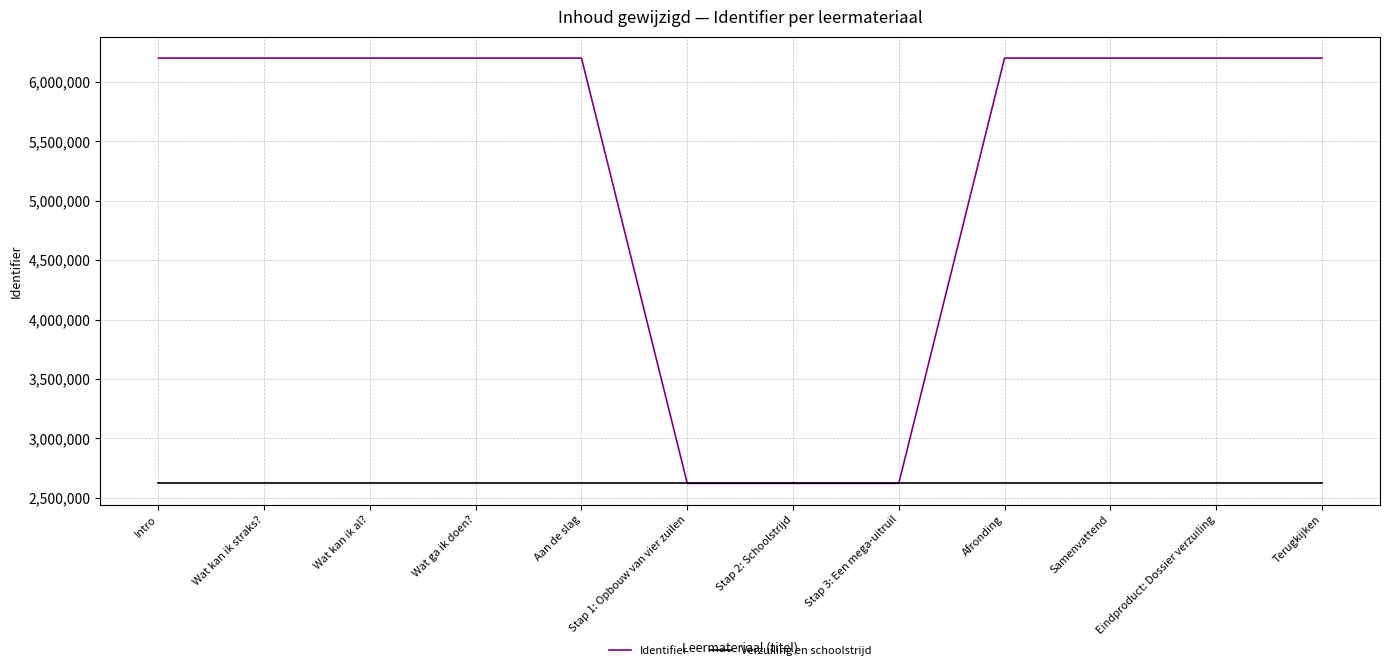

What value does the Verzuiling en schoolstrijd series have at Intro?

2622246